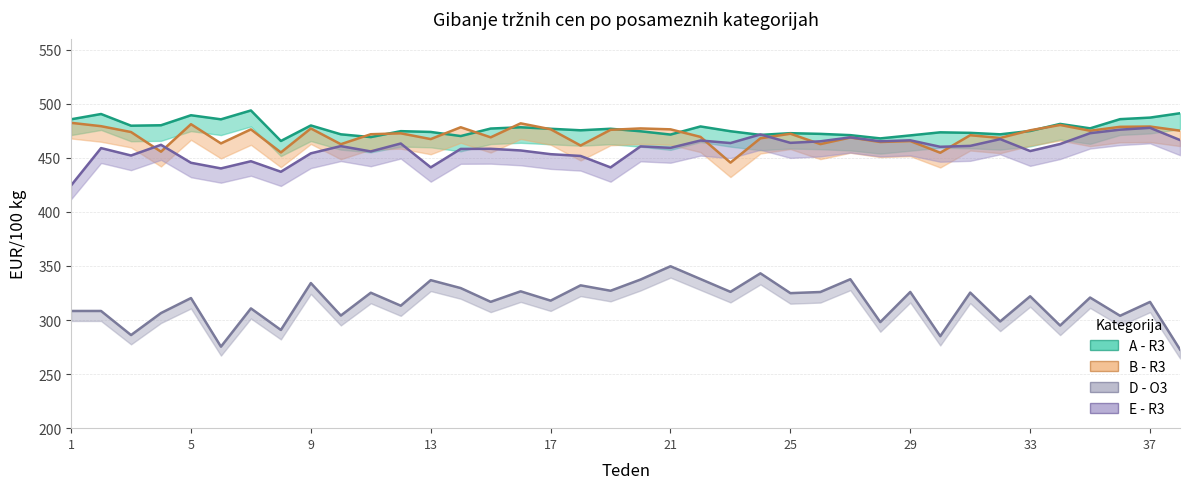

True or false: D - O3 and A - R3 intersect in this chart.

False